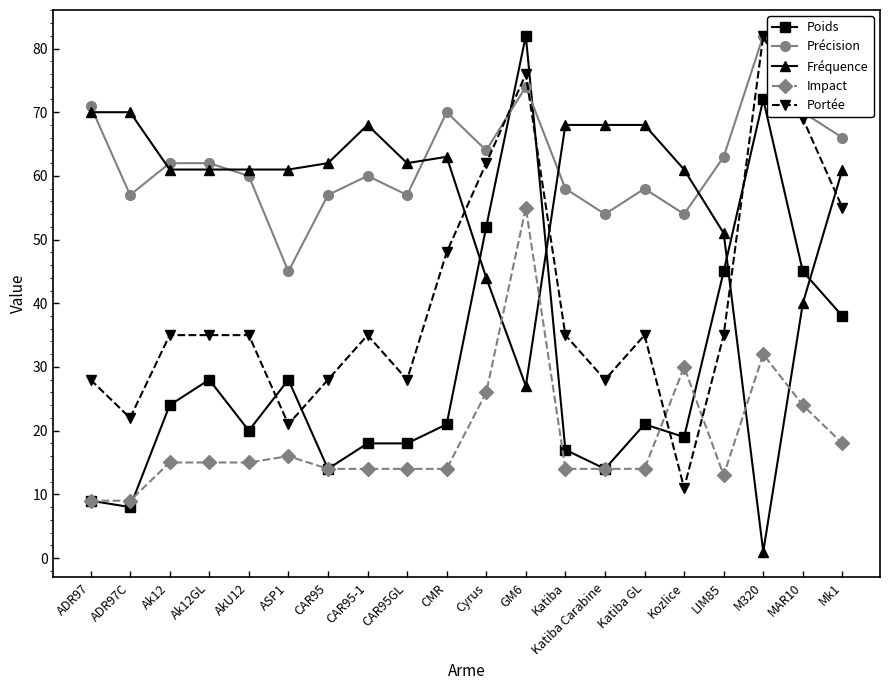

At which label is Portée closest to 46?

CMR